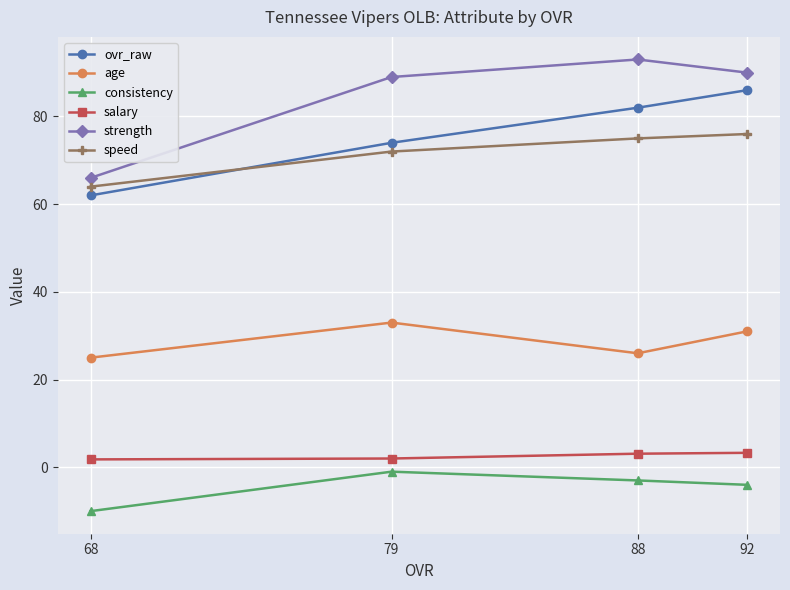

What is the approximate value of salary at 68?

1.8